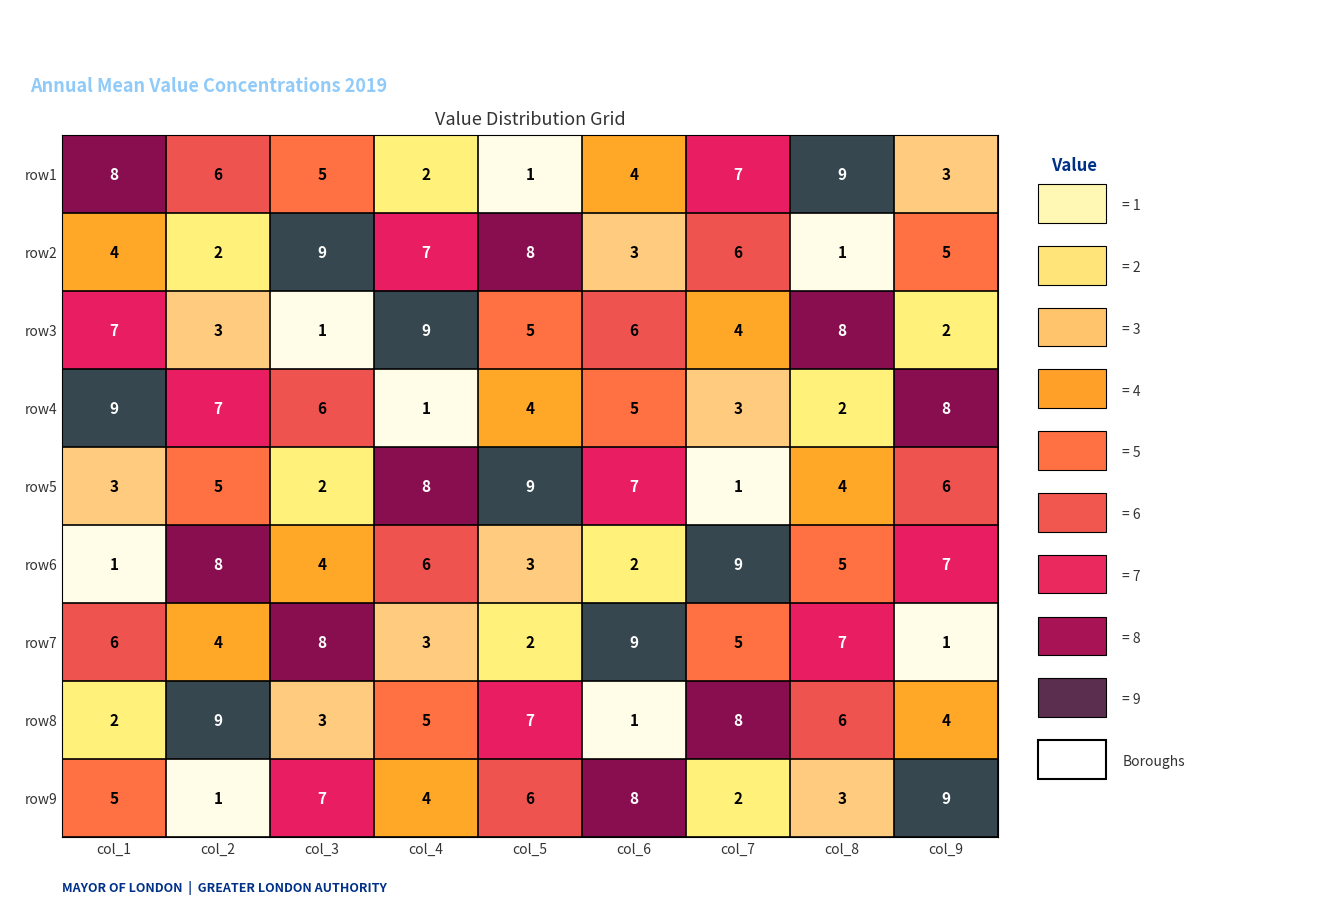

What is the average value of the row5 series?

5